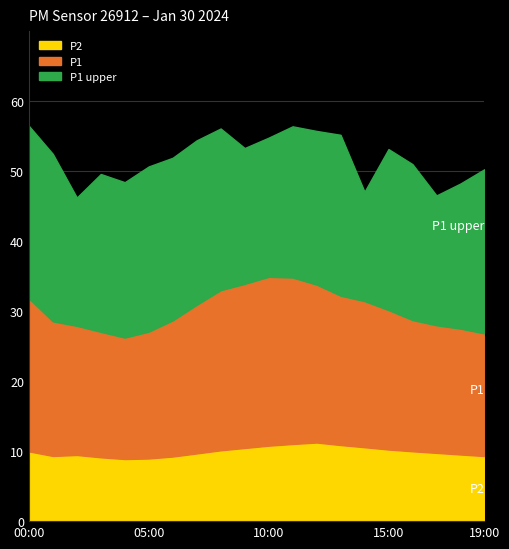

What is the label of the 17th point from the left?

16:00